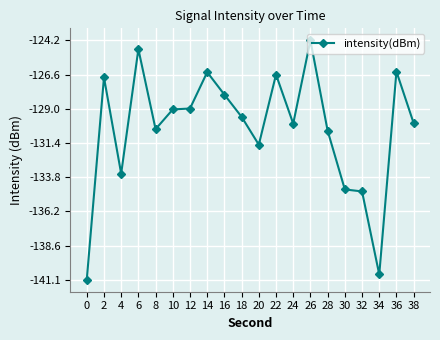

At which category does the data reach its first local peak?

2